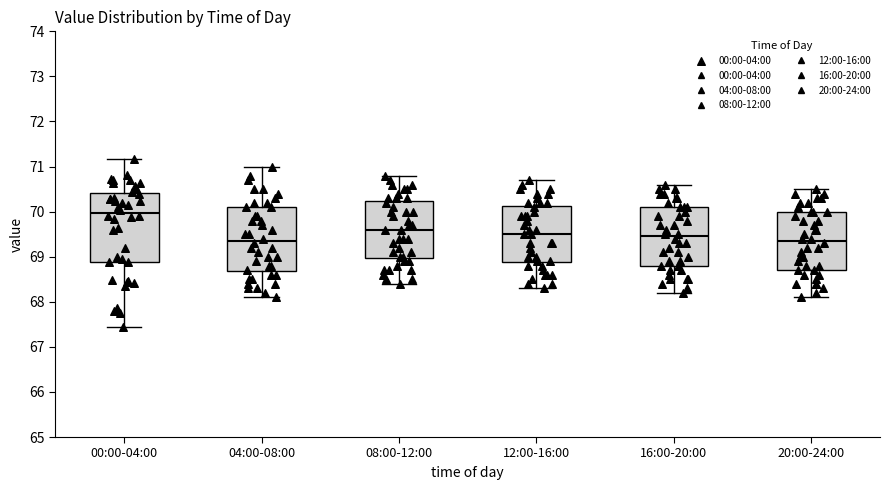

Reading left to right, transcribe this box plot: for each box, give where its median line is, the range the box spans, and where its two whiskers end, as read against the y-axis. The values are not printed on the chart, so give them approximately, as read against the axis.

00:00-04:00: median 70.0, box 68.9 to 70.4, whiskers 67.4 to 71.2
04:00-08:00: median 69.4, box 68.7 to 70.1, whiskers 68.1 to 71.0
08:00-12:00: median 69.6, box 69.0 to 70.2, whiskers 68.4 to 70.8
12:00-16:00: median 69.5, box 68.9 to 70.1, whiskers 68.3 to 70.7
16:00-20:00: median 69.5, box 68.8 to 70.1, whiskers 68.2 to 70.6
20:00-24:00: median 69.4, box 68.7 to 70.0, whiskers 68.1 to 70.5